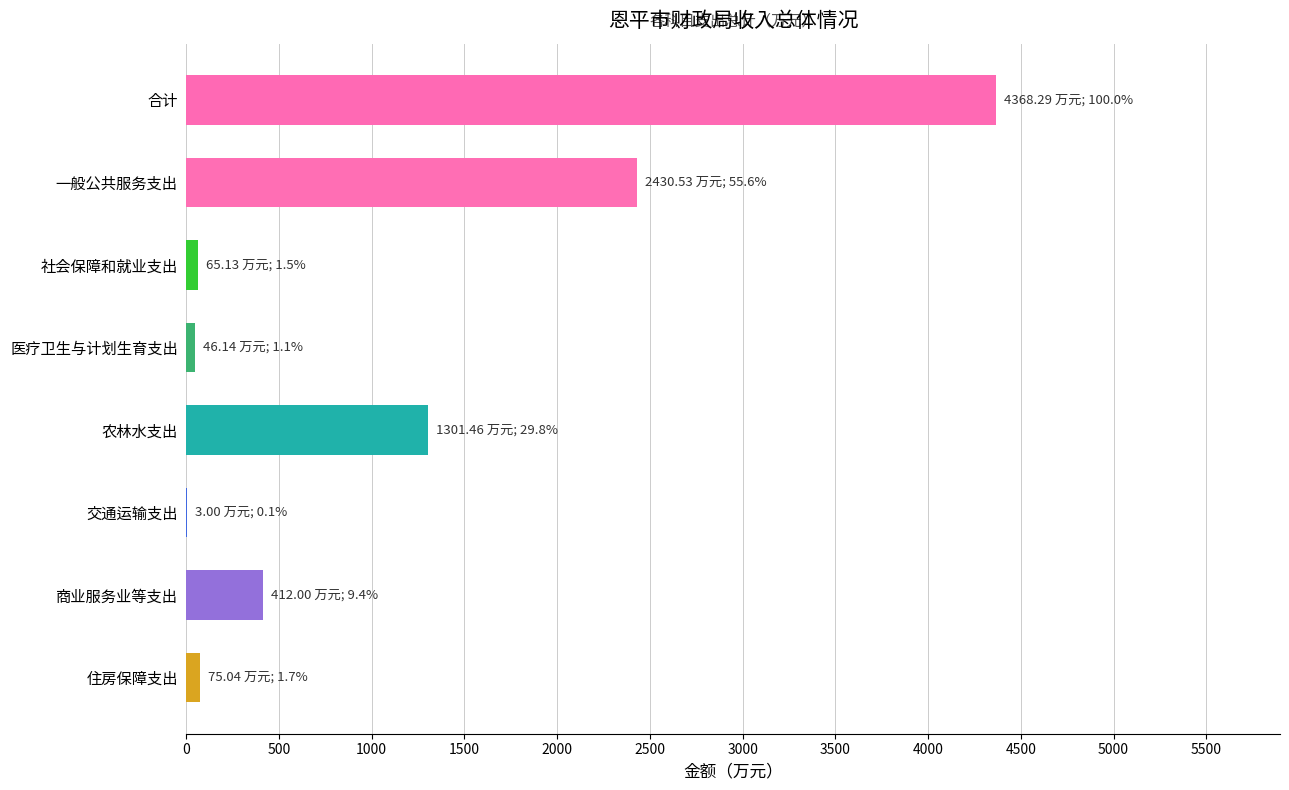

What is the change in value from 一般公共服务支出 to 商业服务业等支出?

-2018.5